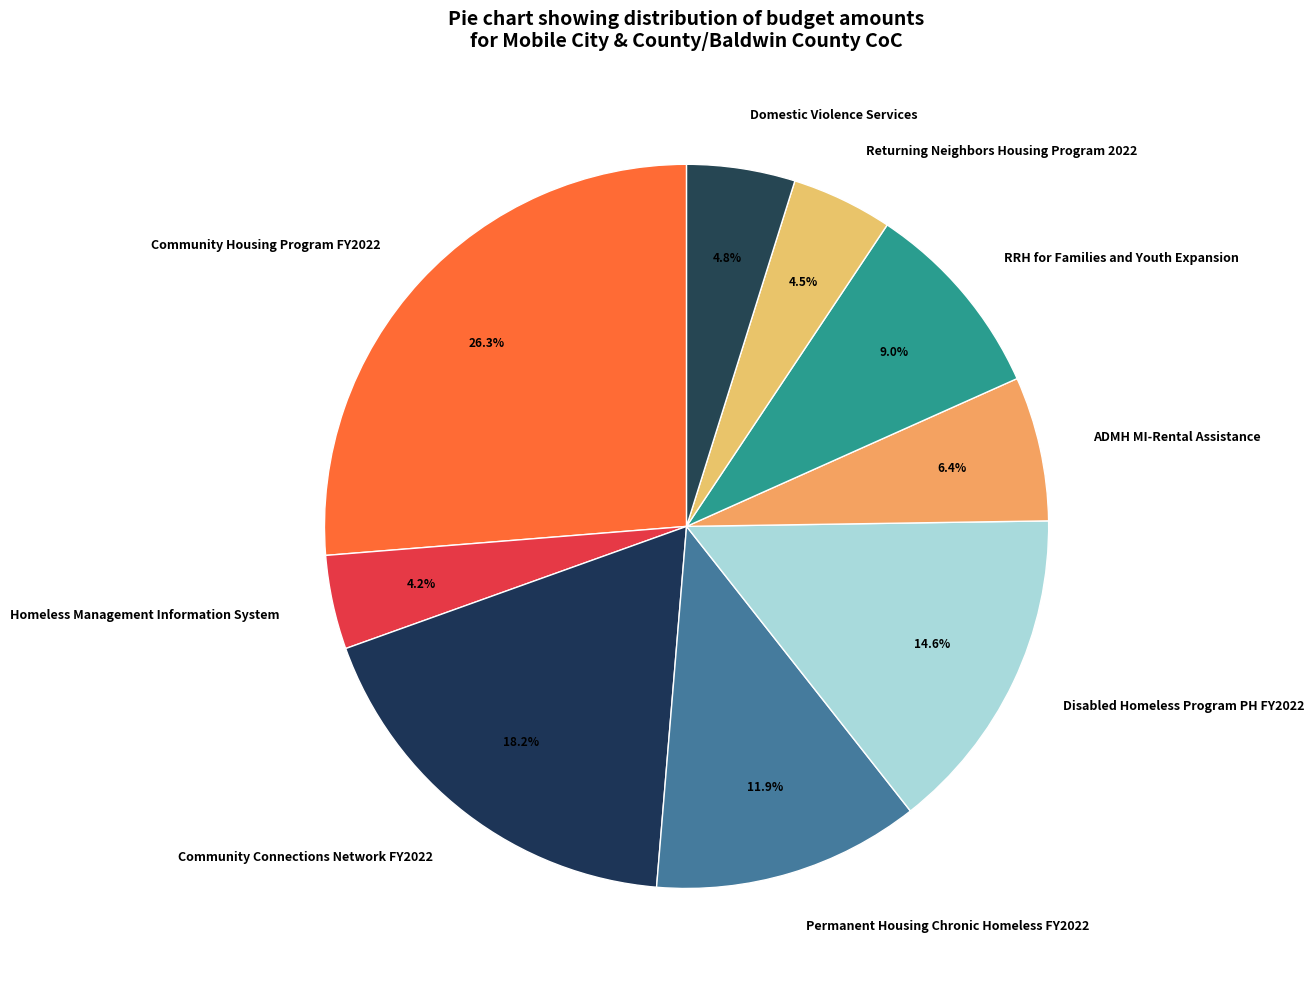

To the nearest percent, what portion does Domestic Violence Services represent?

5%